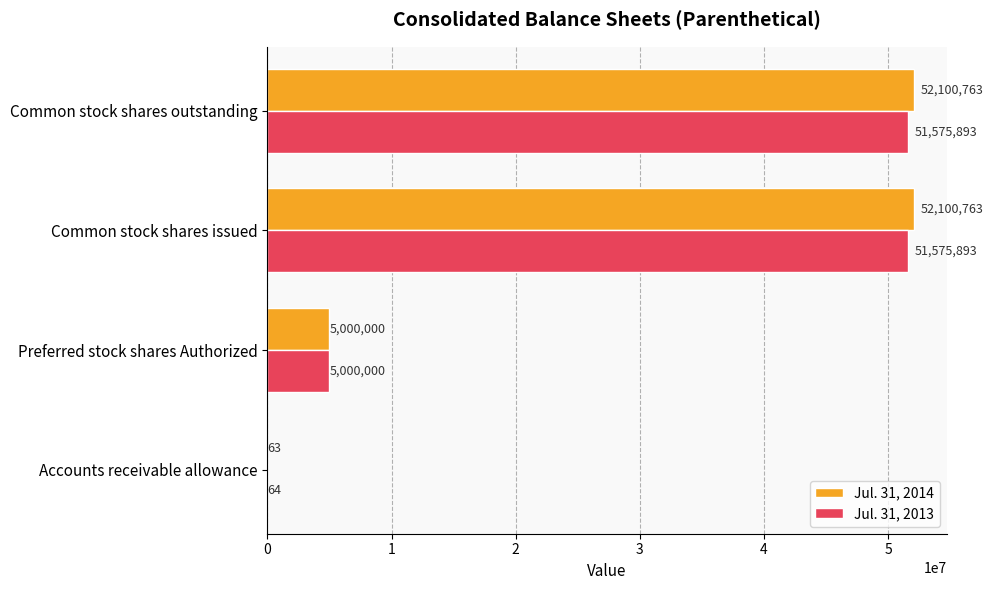

What is the sum of the Jul. 31, 2014 values at Preferred stock shares Authorized and Accounts receivable allowance?

5000063